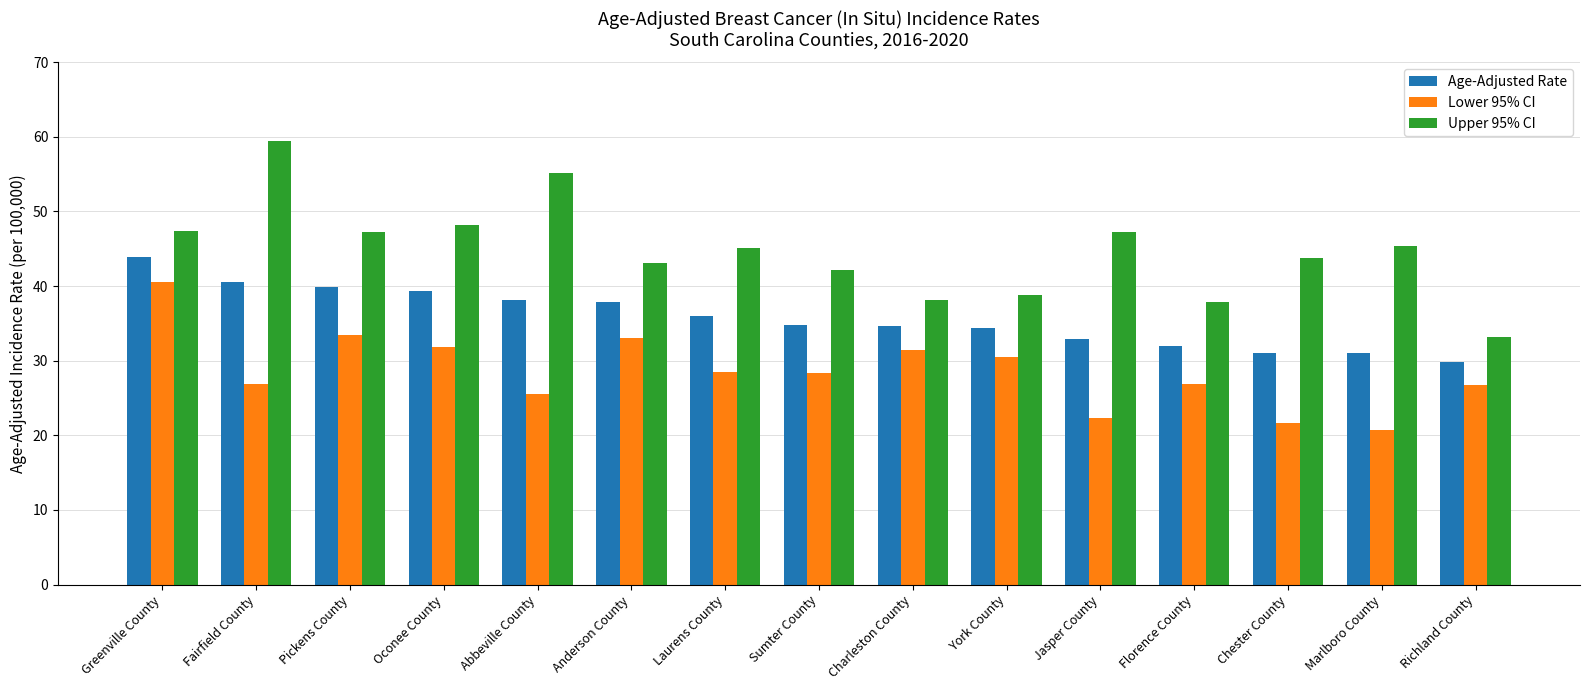

What is the spread (max minus min) of values at Fairfield County?

32.6